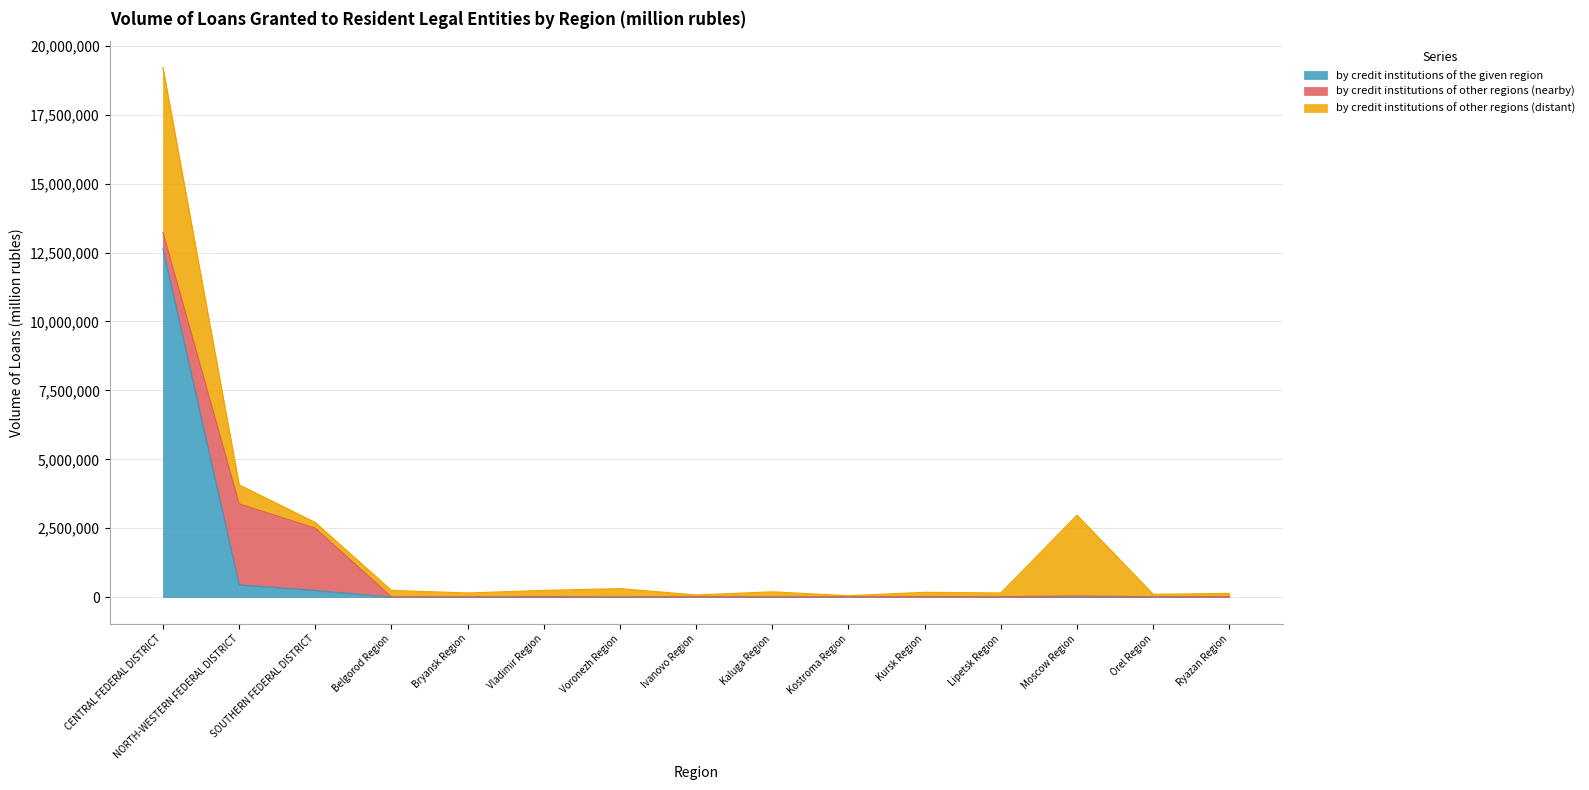

Which category has the lowest value across all series?

Bryansk Region